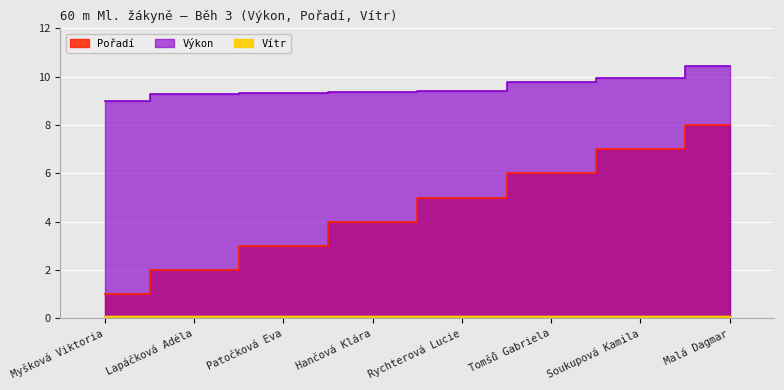

Is the value of Výkon at Tomšů Gabriela greater than the value of Pořadí at Myšková Viktoria?

Yes